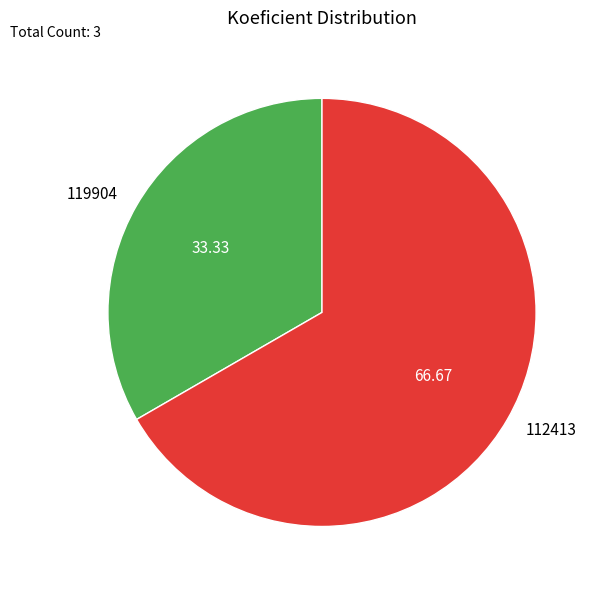

Between 112413 and 119904, which is larger?

112413